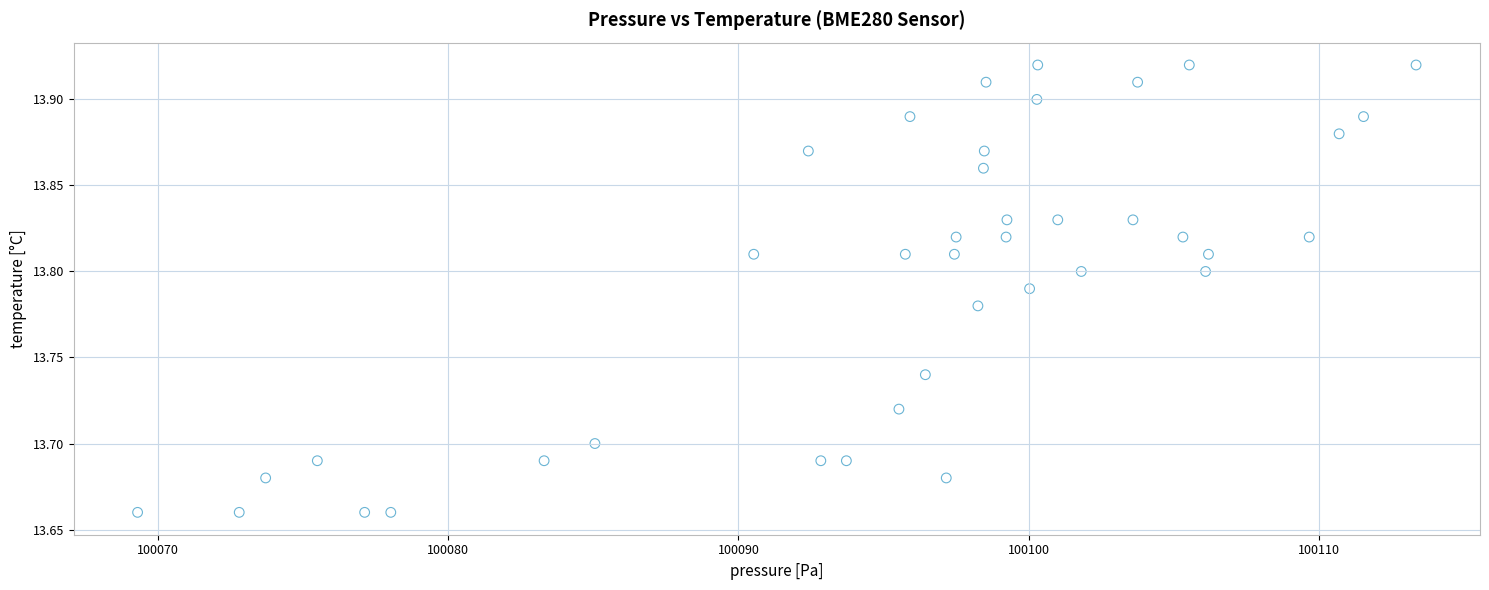

What is the range of Y values (max minus min)?

0.3